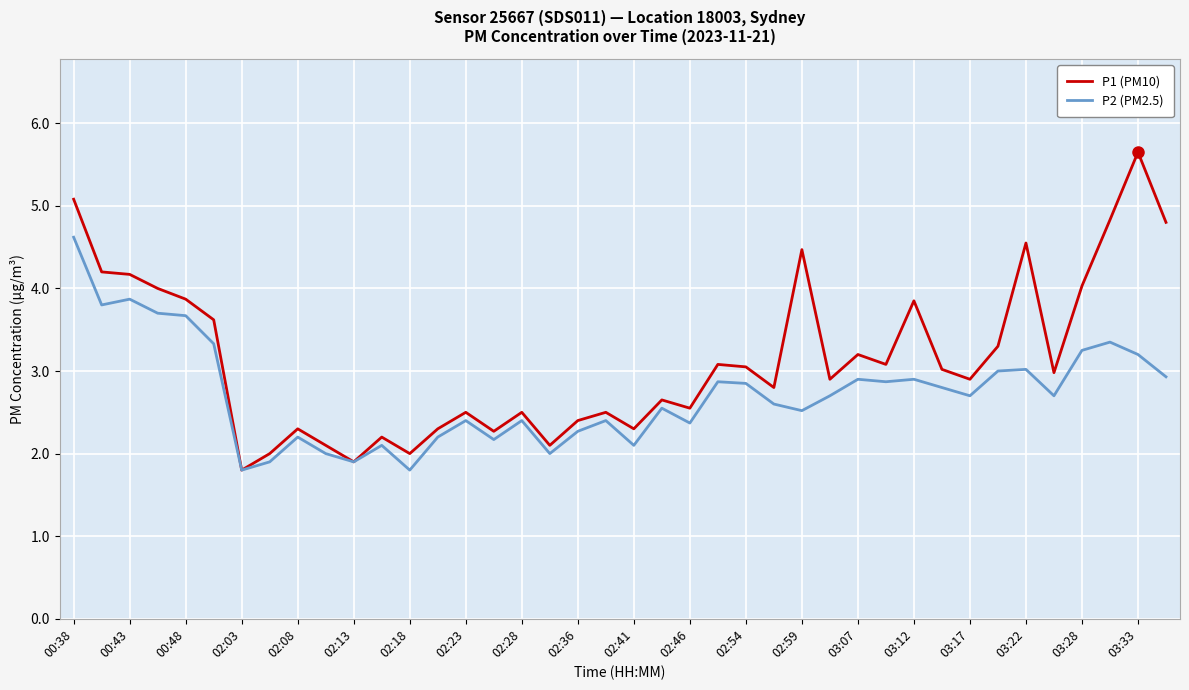

Which series has the largest range (max minus min)?

P1 (PM10)